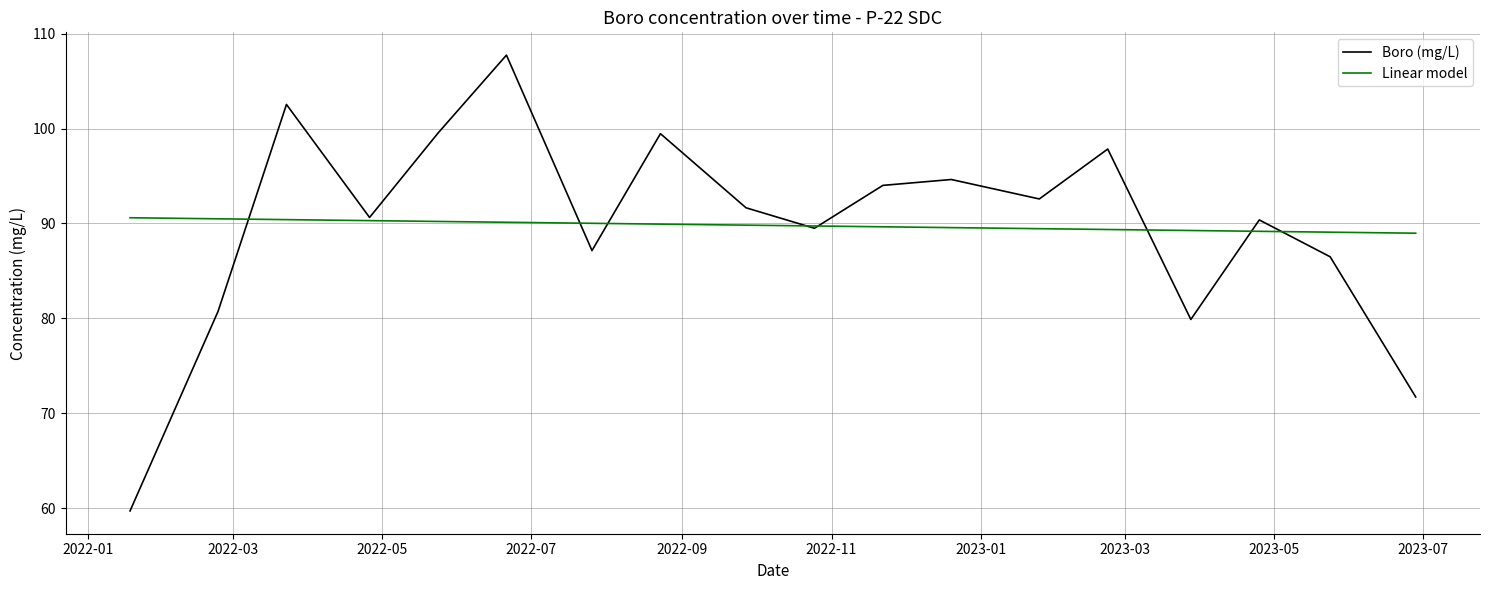

What is the maximum value shown in the chart?

107.7